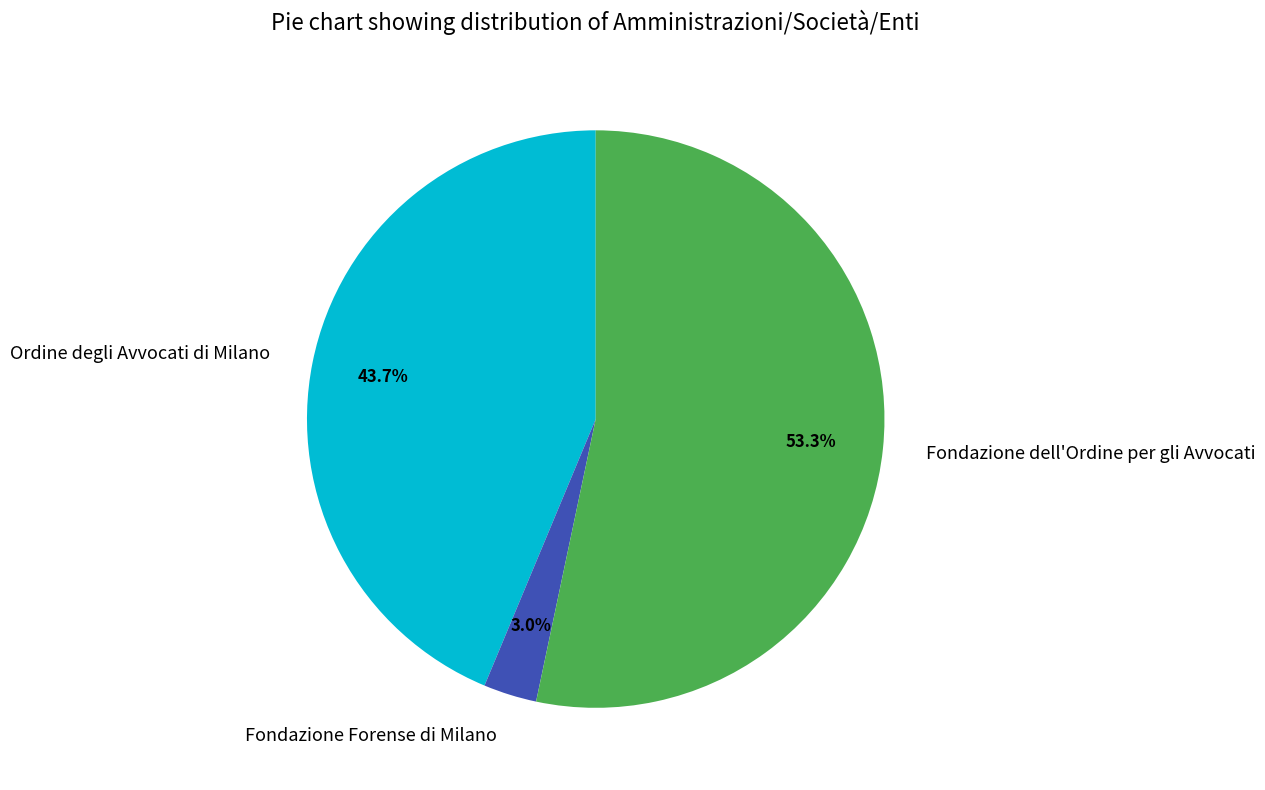

To the nearest percent, what percentage of the pie is Ordine degli Avvocati di Milano?

44%